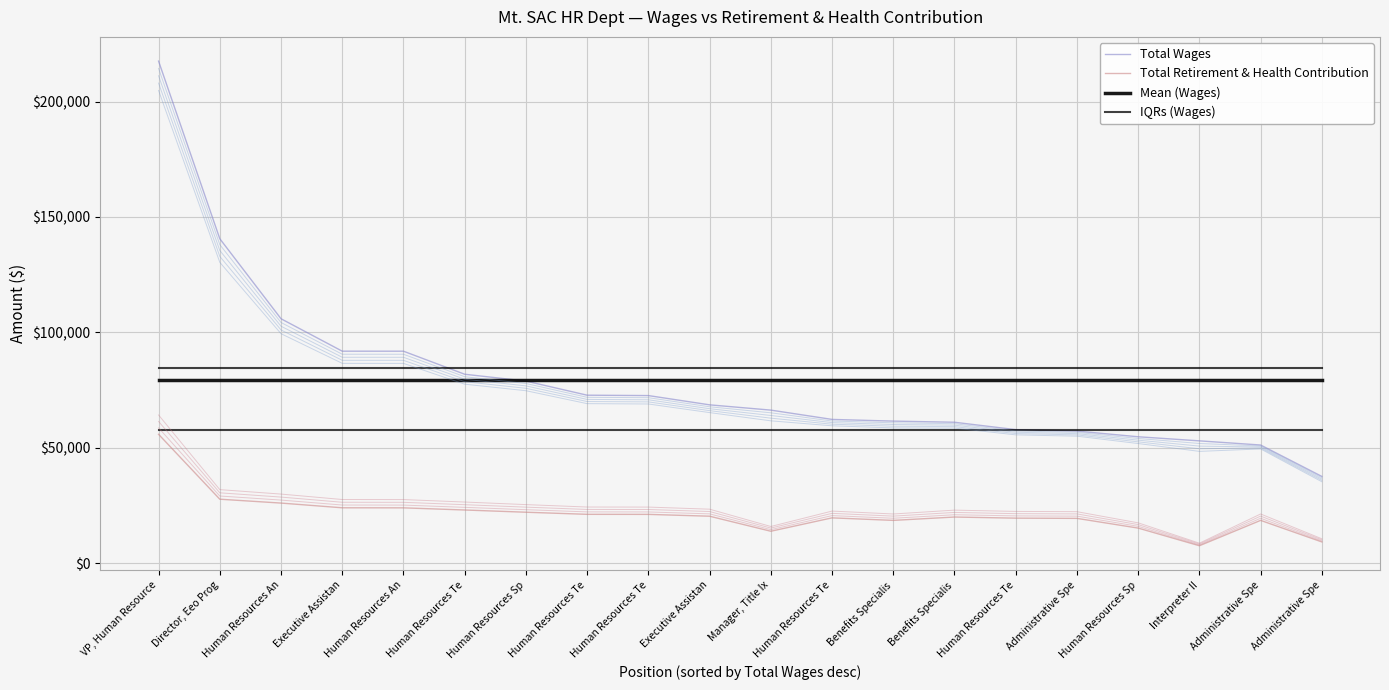

At which label does Mean (Wages) reach its minimum?

VP, Human Resource